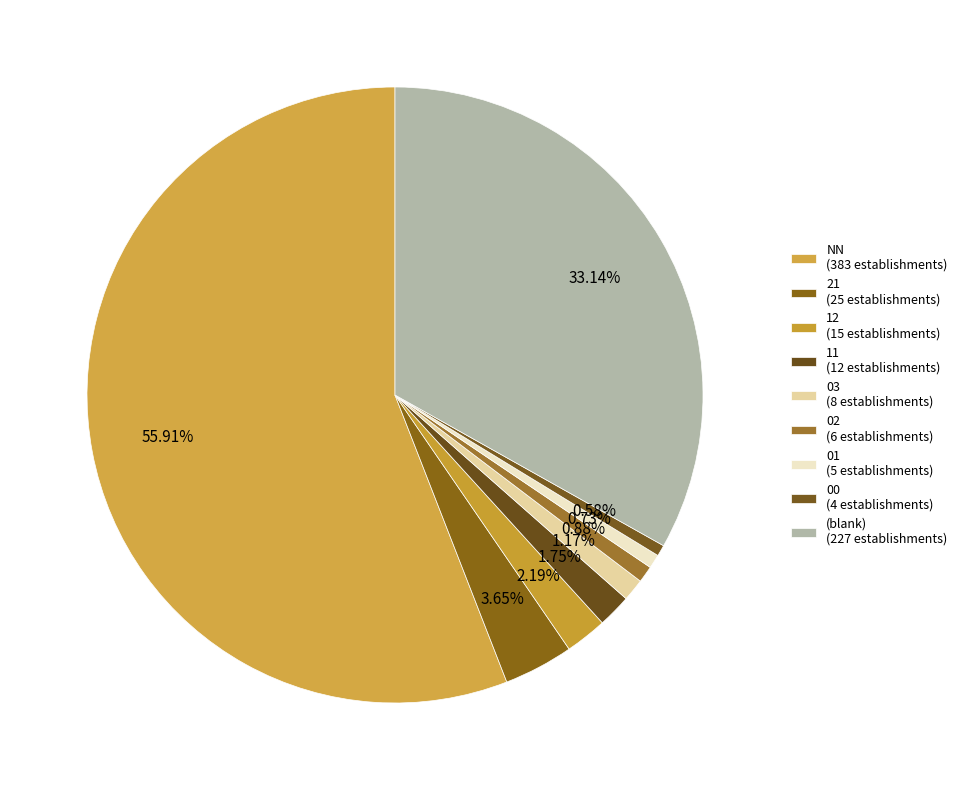

How many slices are in this pie chart?

9